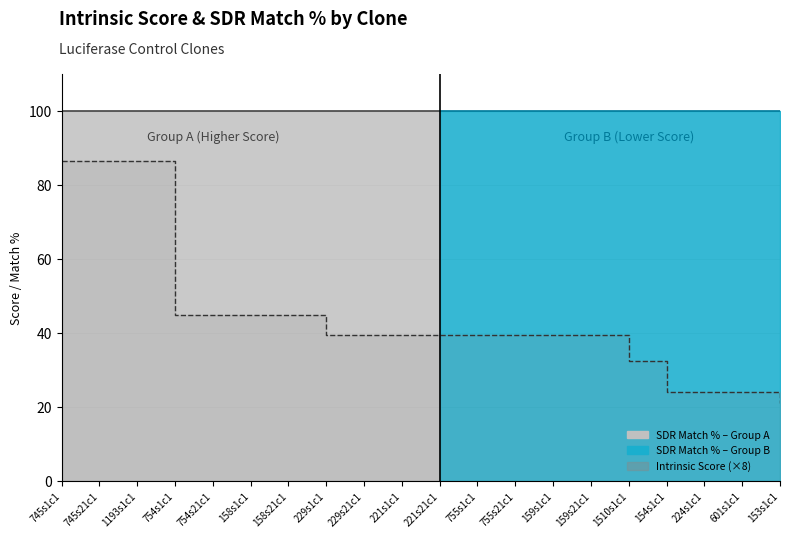

Reading left to right, what are all the values shown in this chart?

86.4	86.4	86.4	45.0	45.0	45.0	45.0	39.6	39.6	39.6	39.6	39.6	39.6	39.6	39.6	32.4	24.0	24.0	24.0	21.1